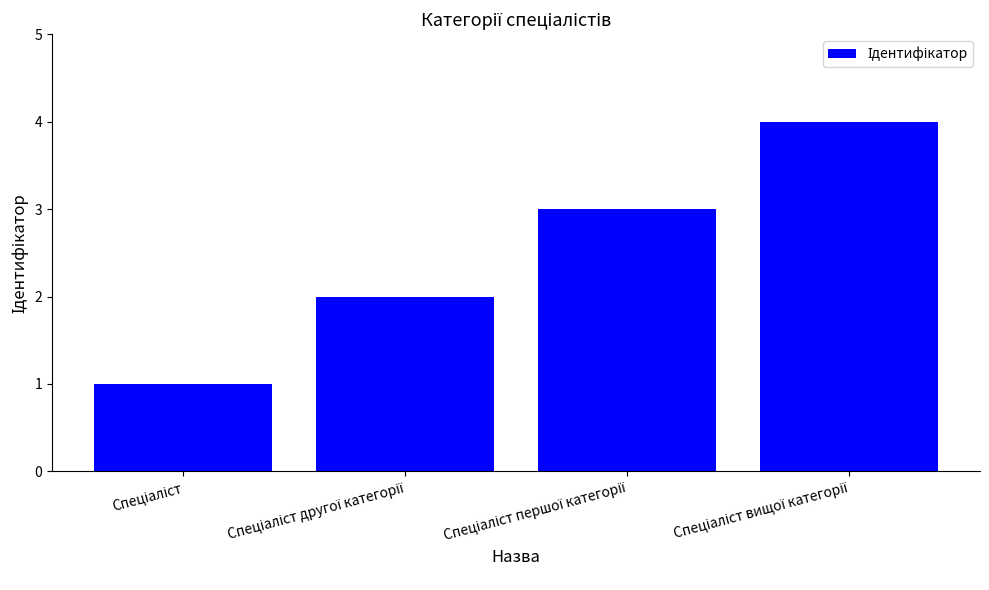

What is the greatest value displayed?

4